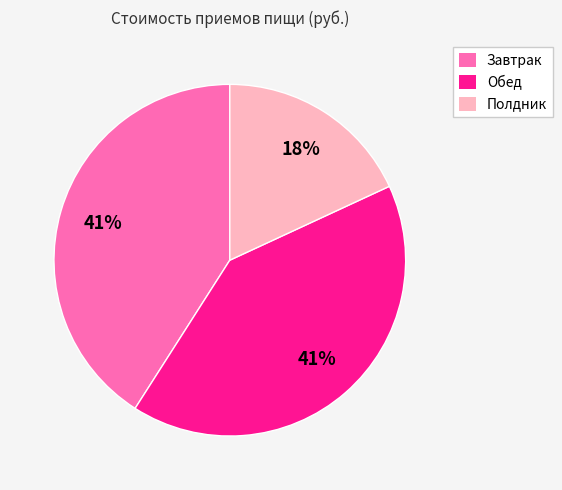

Is the sum of Обед and Завтрак greater than half?

Yes